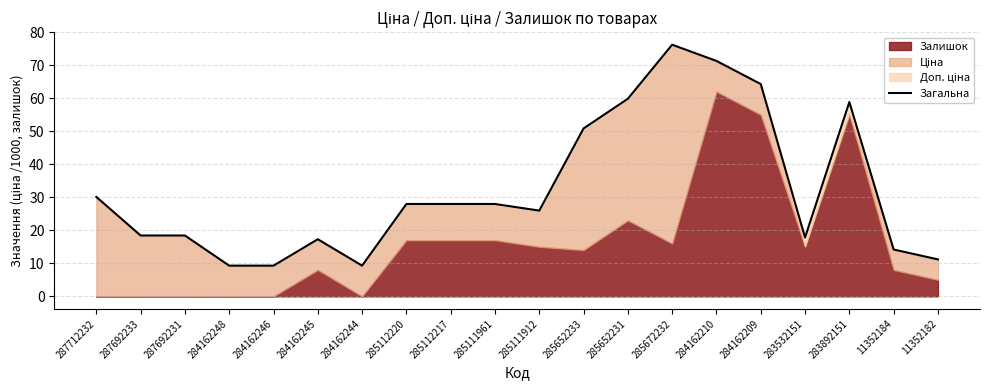

What is the difference between the values at 11352182 and 285672232?

65.0